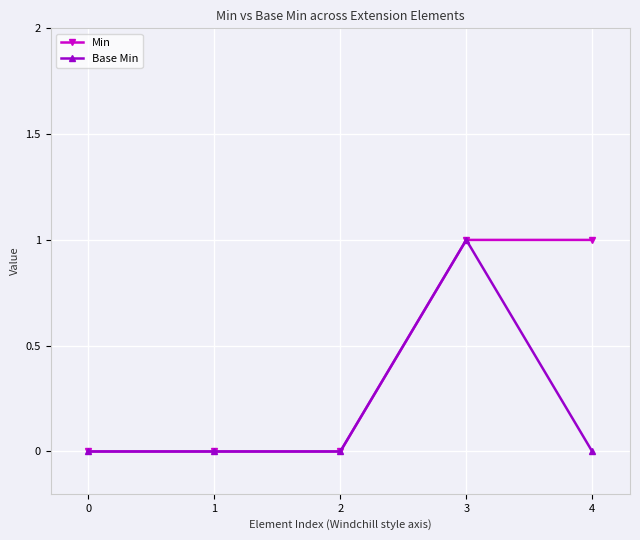

What is the value of the Min point at the 5th from the left?

1